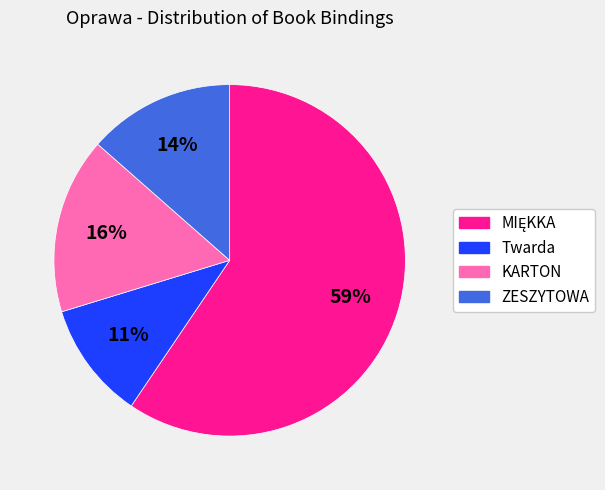

Does any single category account for the majority?

Yes